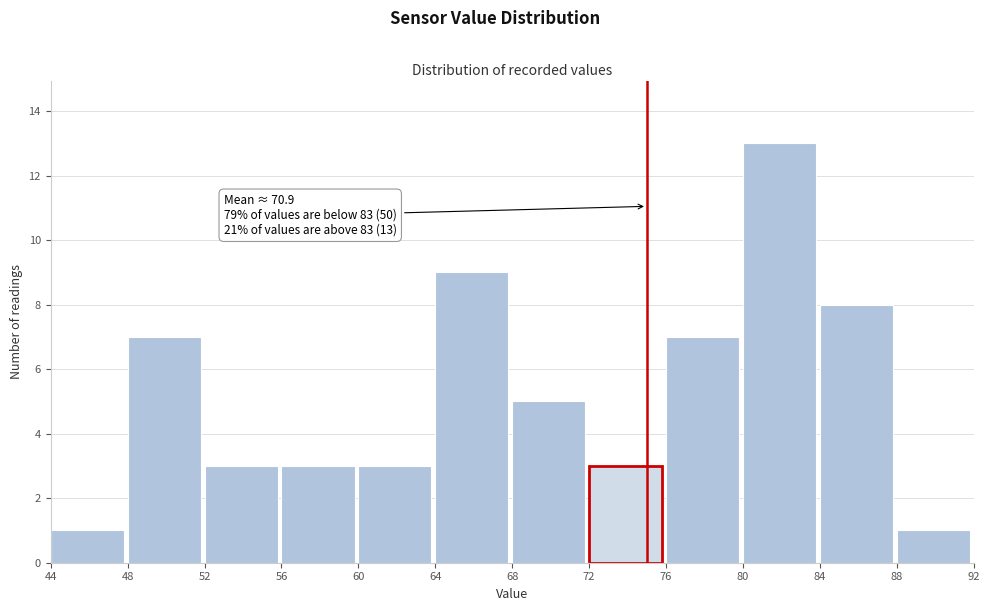

Over which range of the x-axis is the bar tallest?

80 to 84